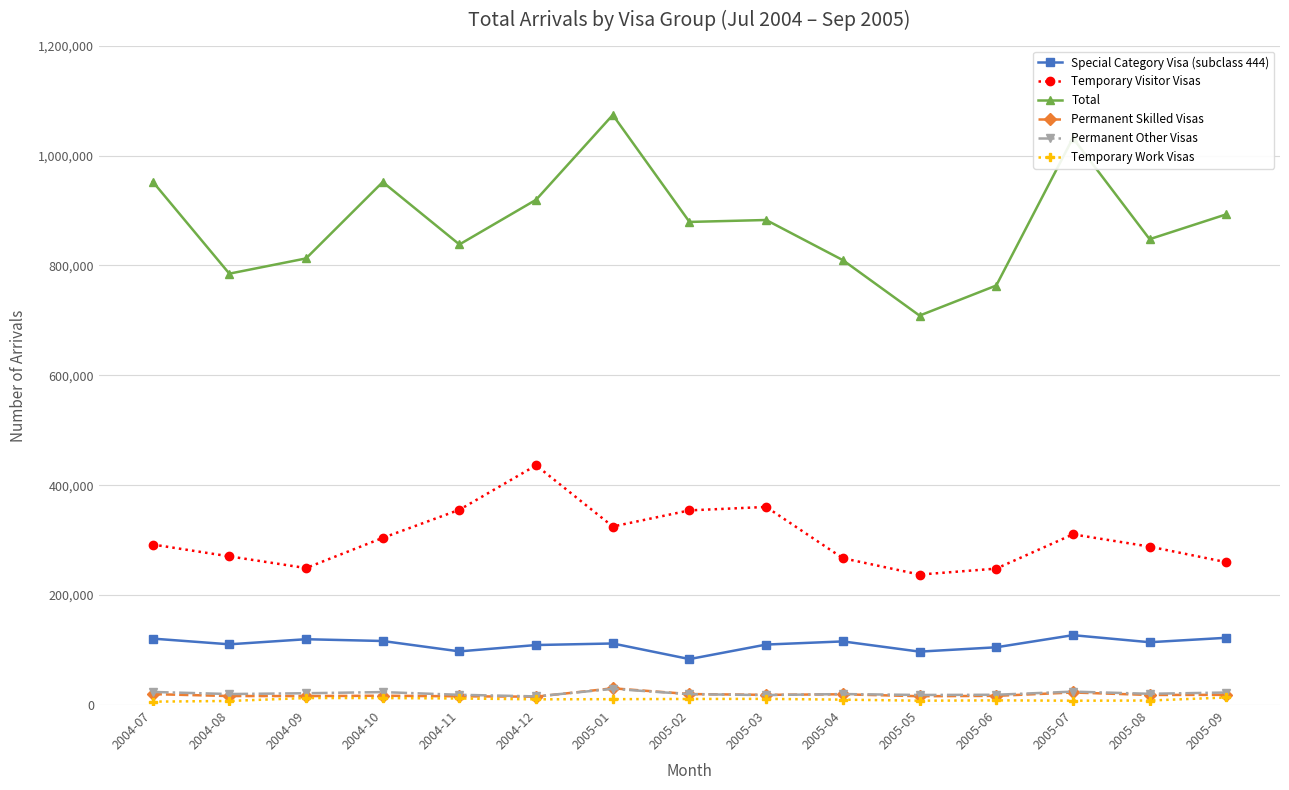

What is the difference between the second highest and second lowest values in the Temporary Visitor Visas series?

112240